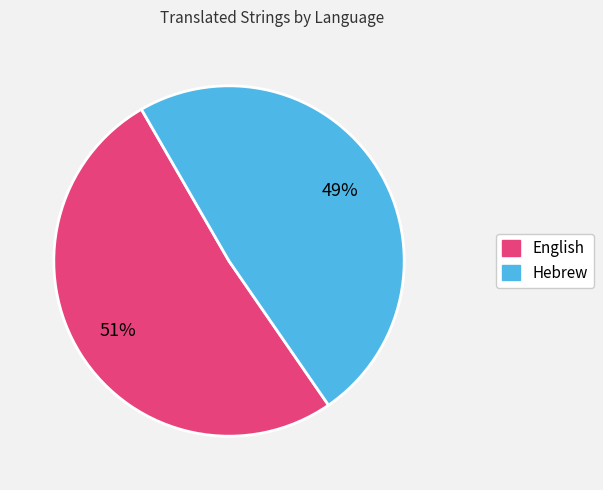

Is the sum of Hebrew and English greater than half?

Yes